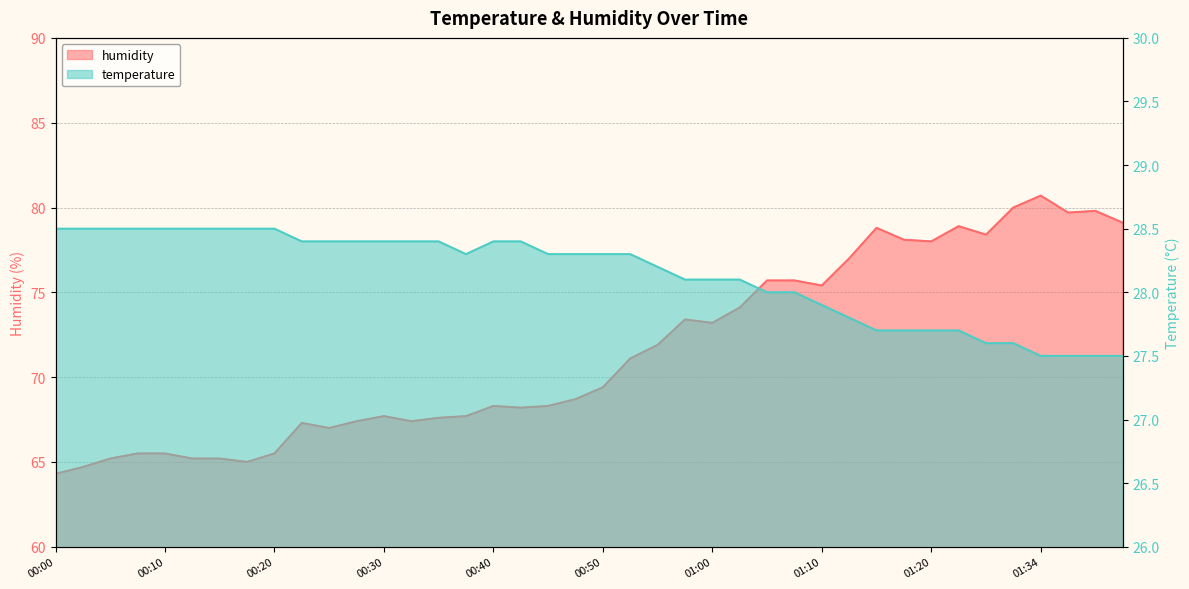

List the series in order of their overall mean, highest first.

humidity, temperature